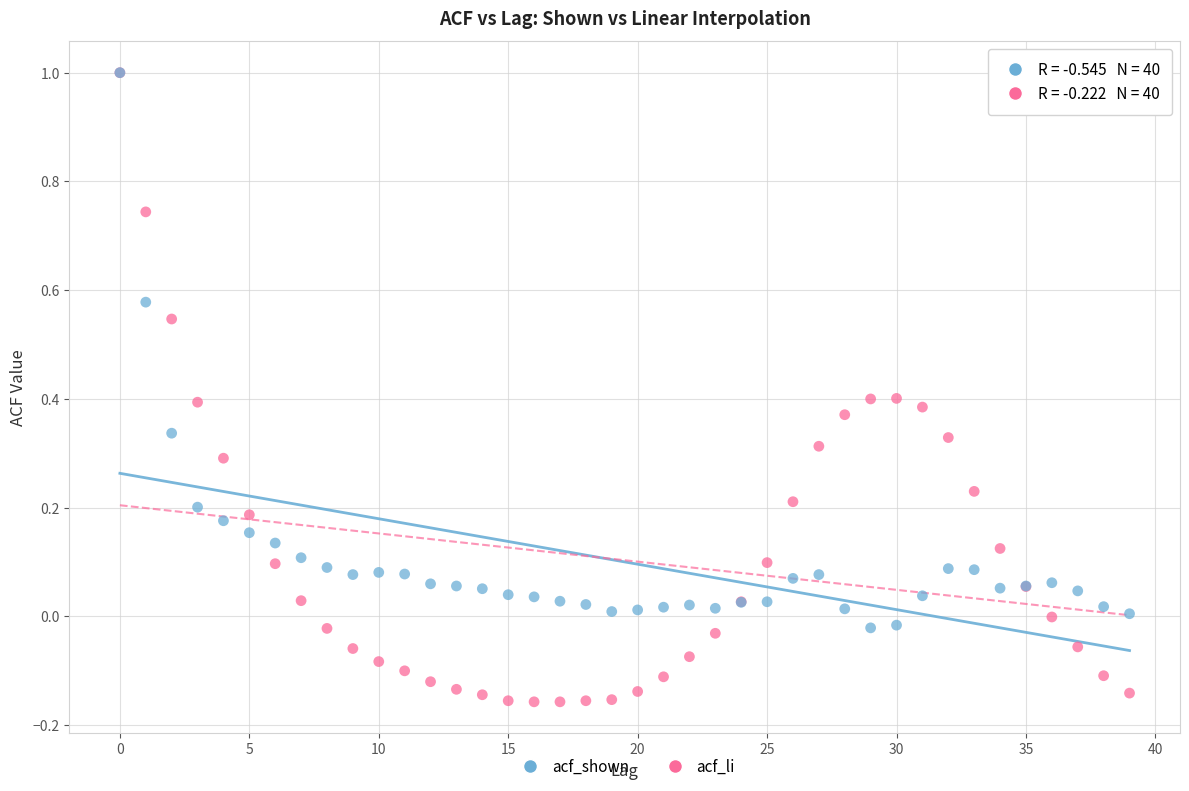

Which series reaches the minimum Y coordinate?

acf_li